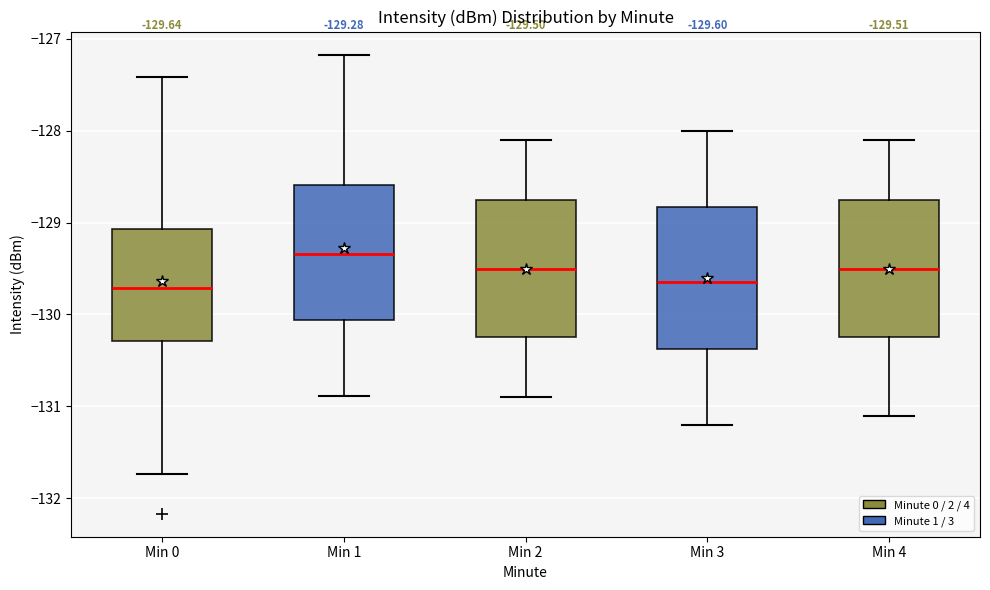

Which box has the highest median line?

Min 1